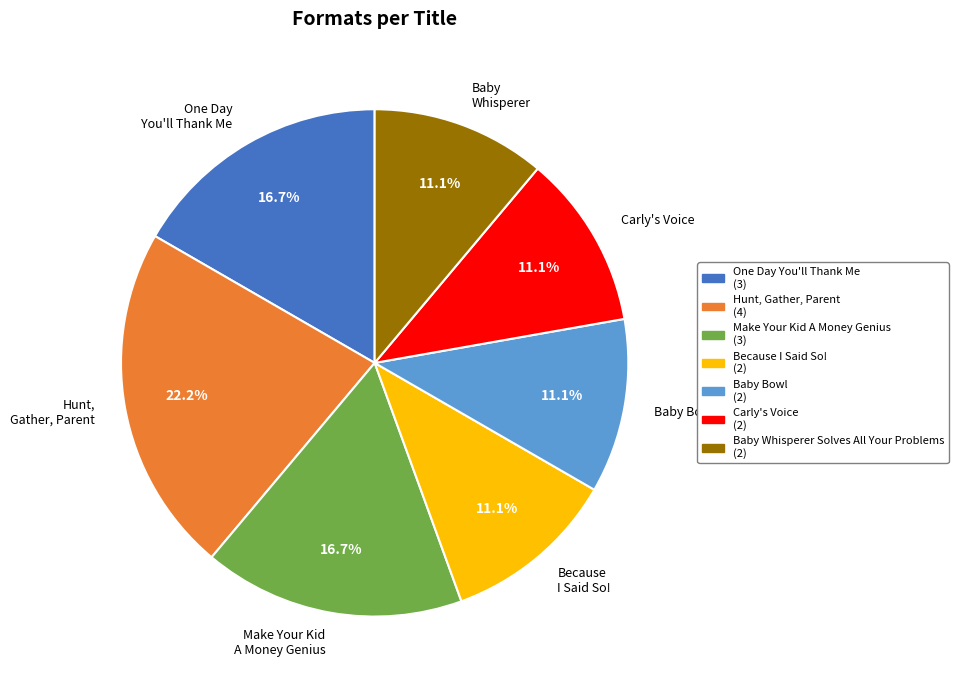

What percentage is the Baby Bowl slice, to the nearest percent?

11%